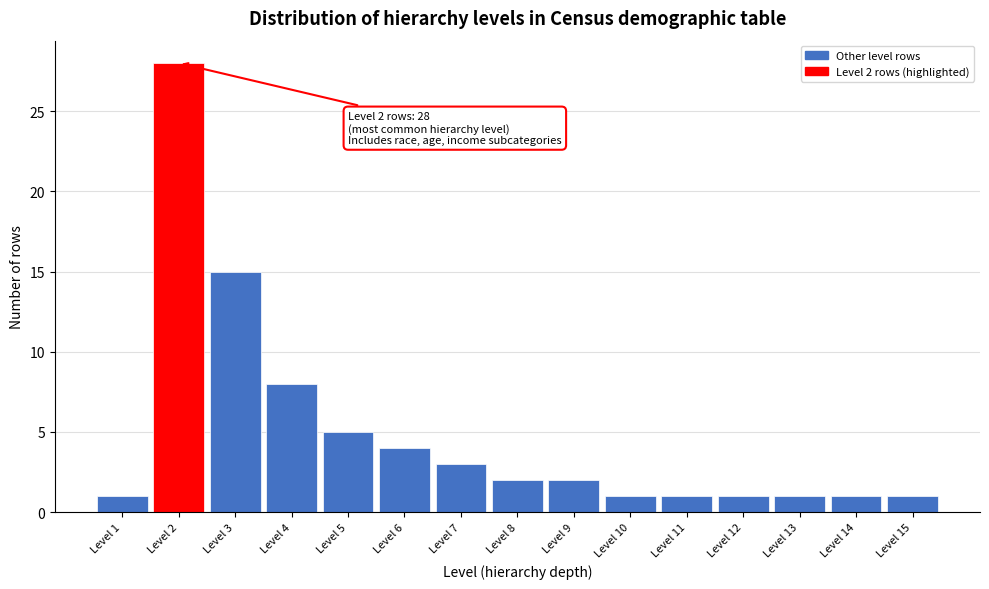

Reading left to right, list all the values displayed in this chart.

Level 1=1	Level 2=28	Level 3=15	Level 4=8	Level 5=5	Level 6=4	Level 7=3	Level 8=2	Level 9=2	Level 10=1	Level 11=1	Level 12=1	Level 13=1	Level 14=1	Level 15=1